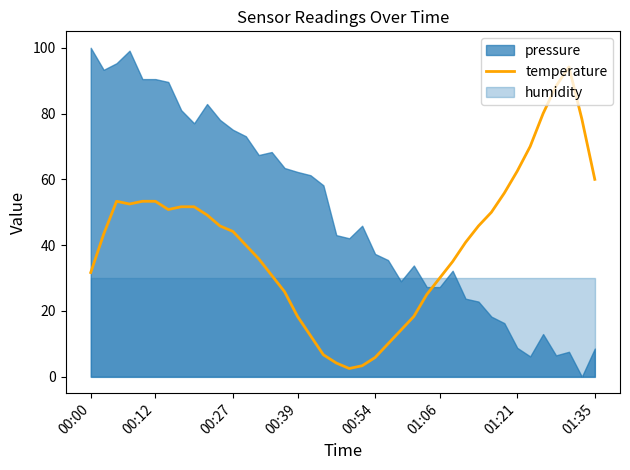

True or false: temperature has a value of 1.8 at 00:54.

False